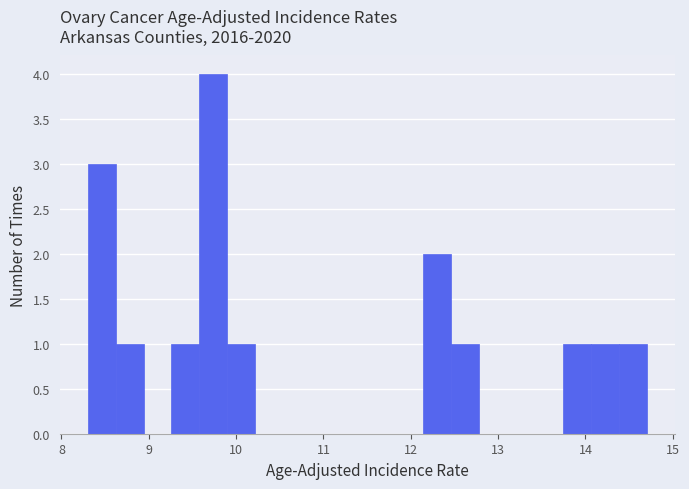

Read against the x-axis, roughly where is the centre of the tallest bar?

9.7